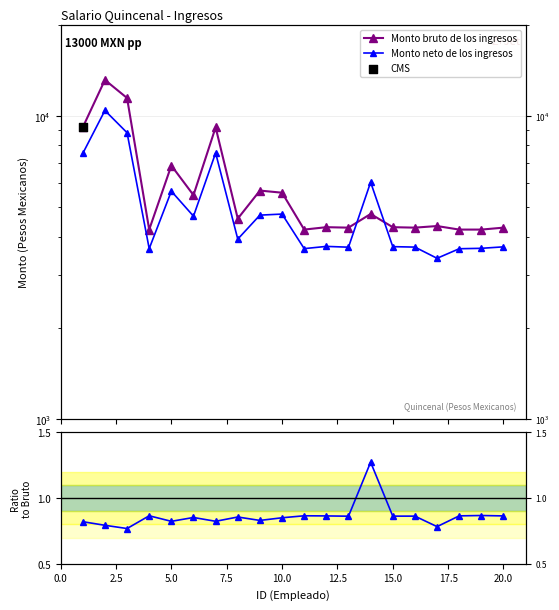

At how many categories does at least one series exceed 5130?

9